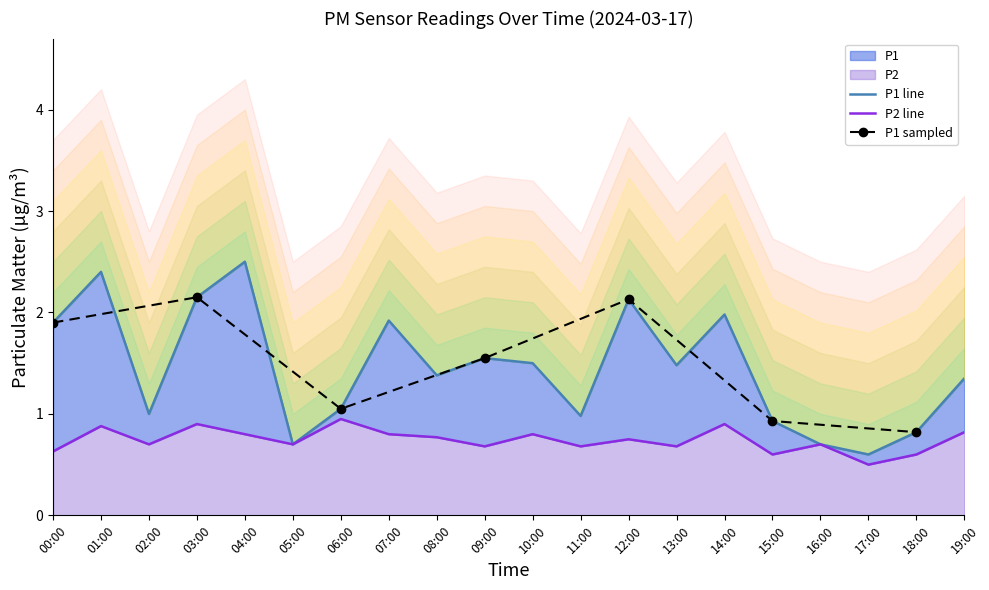

True or false: P1 and P2 cross at least once.

False